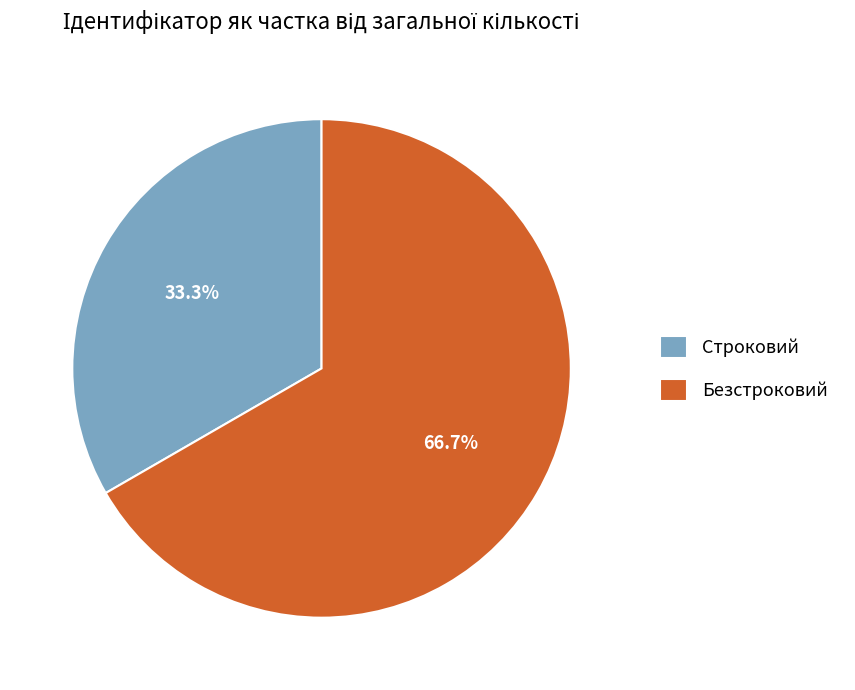

How many segments does this pie chart have?

2